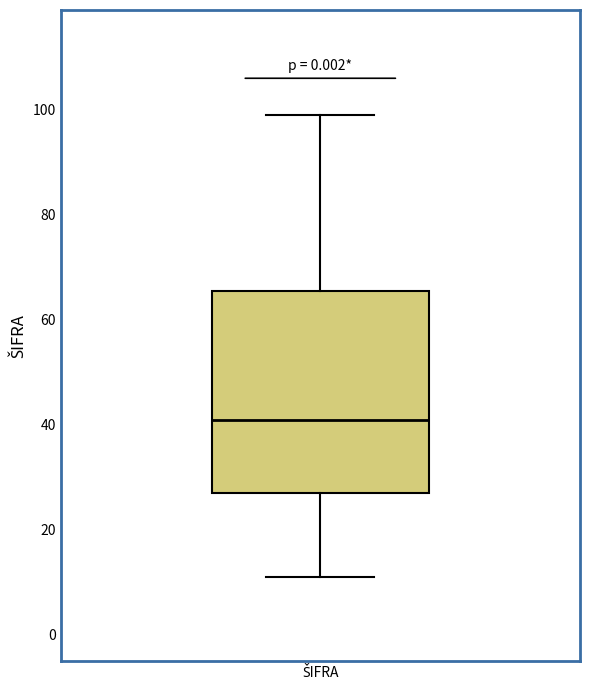

Read this box plot against the y-axis: the position of the median line, the range covered by the box, and the ends of both whiskers. The values are not printed on the chart, so give them approximately, as read against the axis.

median 42, box 28 to 66, whiskers 12 to 100